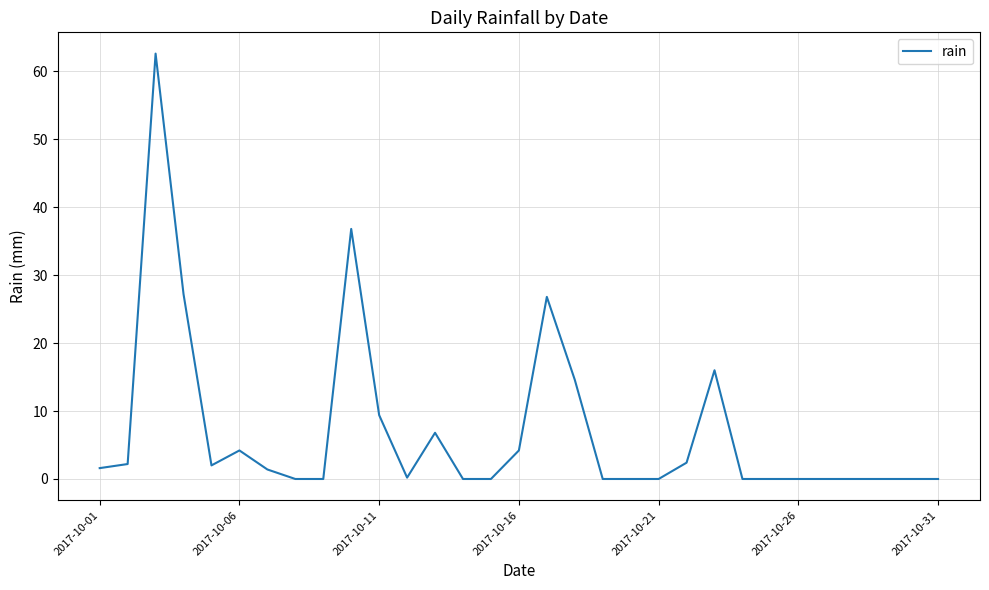

True or false: there are more than 2 points higher than both neighbors.

True